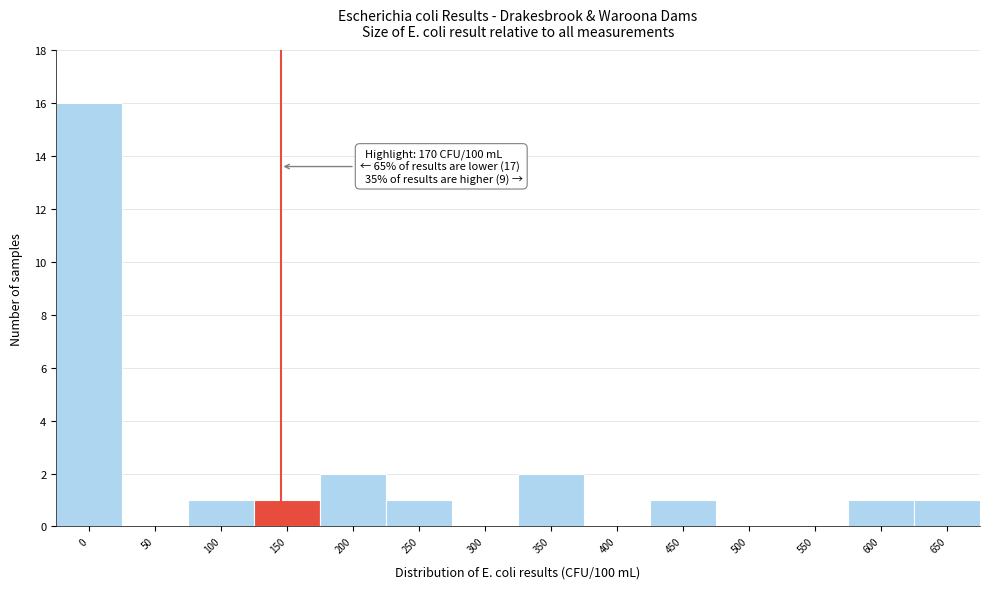

Reading right to left, list all the values displayed in this chart.

650=1	600=1	550=0	500=0	450=1	400=0	350=2	300=0	250=1	200=2	150=1	100=1	50=0	0=16